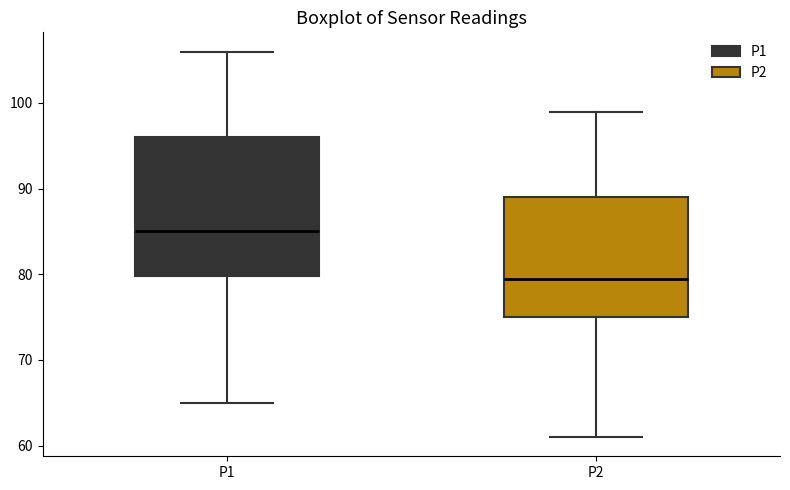

Which box is the tallest, from its lower edge to its upper edge?

P1